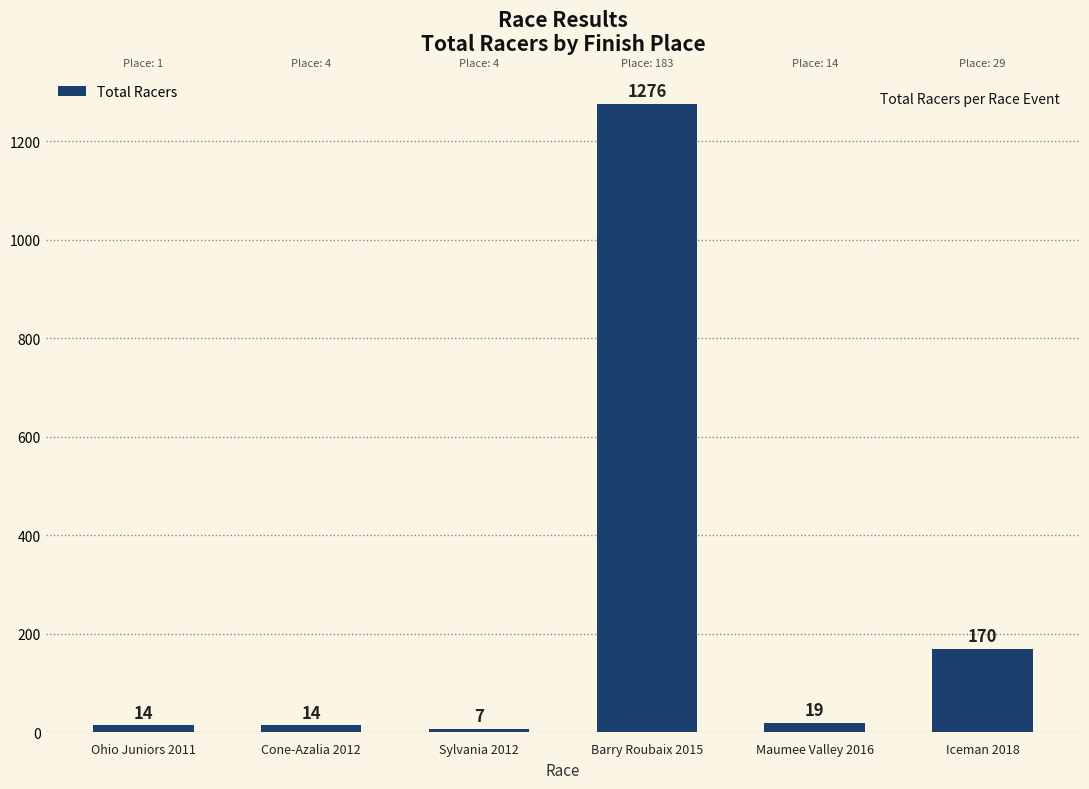

What is the ratio of the value at Iceman 2018 to the value at Maumee Valley 2016?

8.9